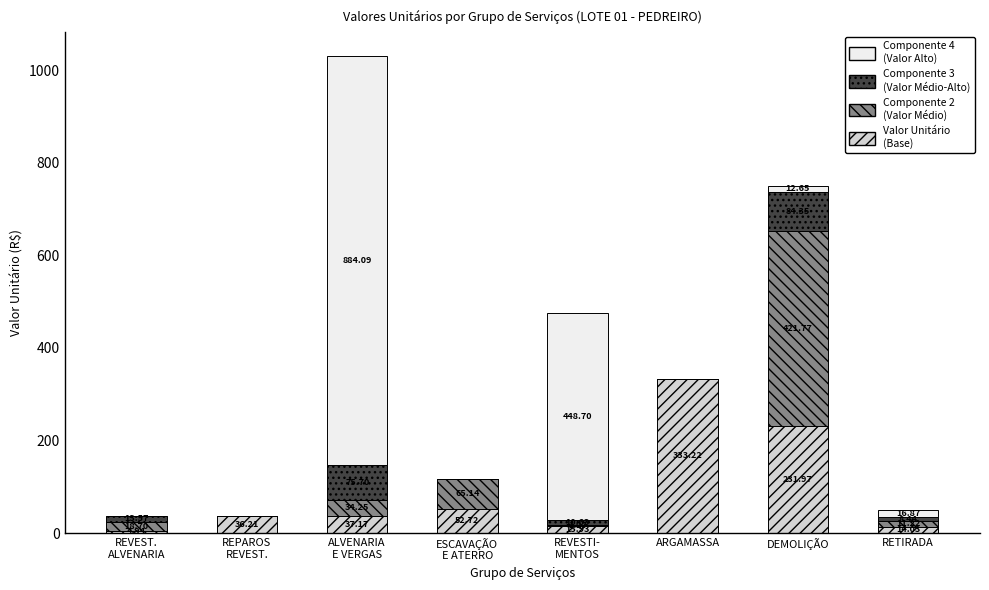

Does the chart contain stacked bars?

Yes